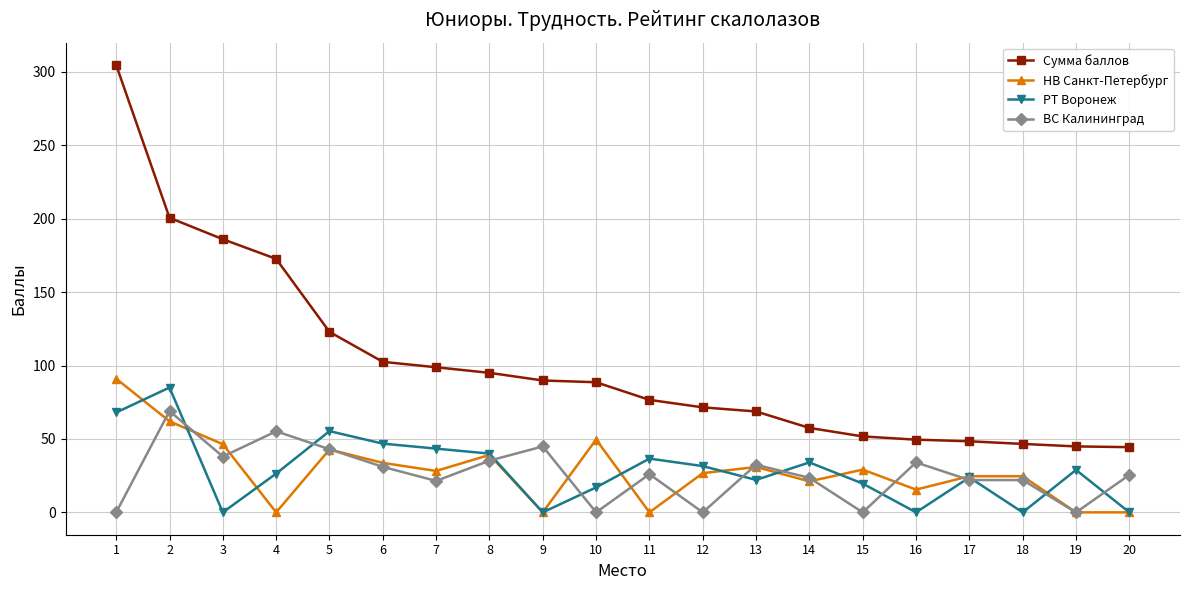

Does the chart have visible grid lines?

Yes